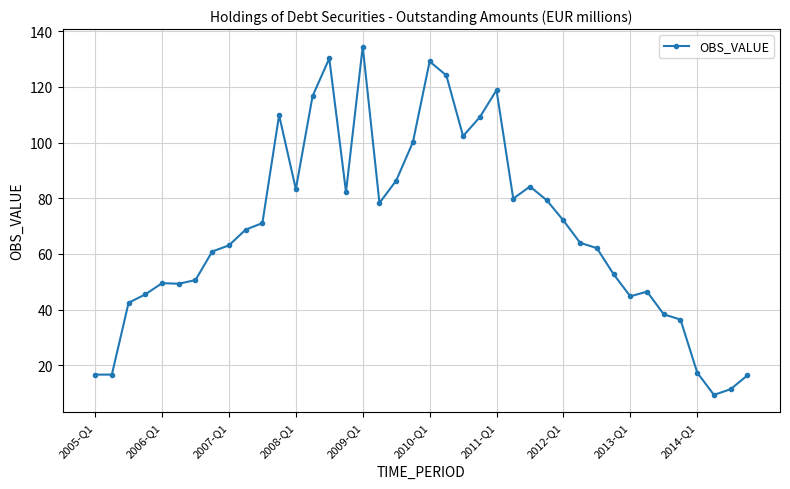

True or false: the data has more than 1 interior local peaks.

True